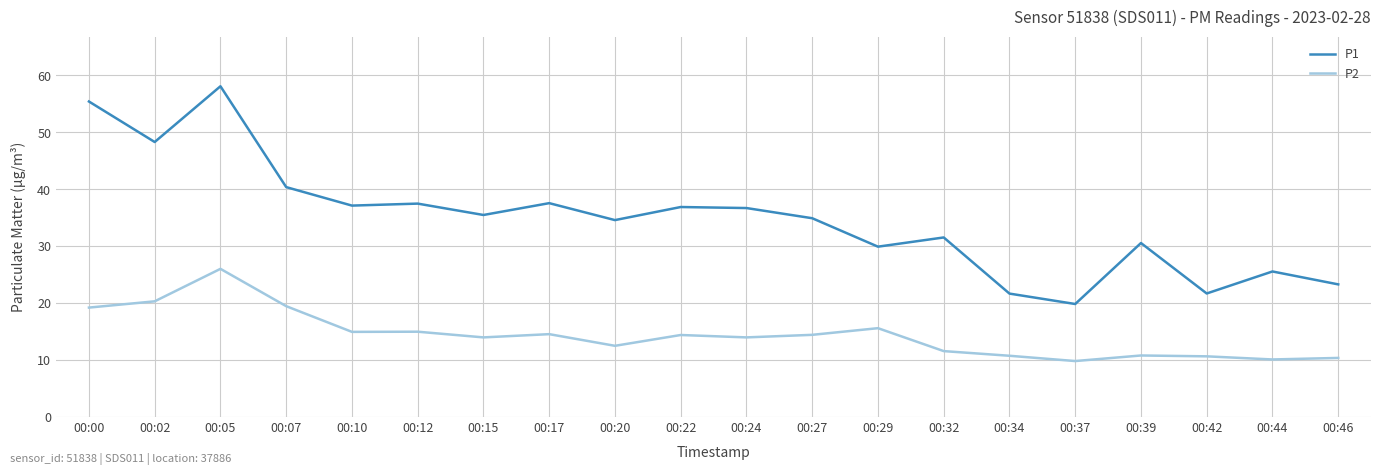

Is it true that P1 equals 17.0 at 00:10?

False